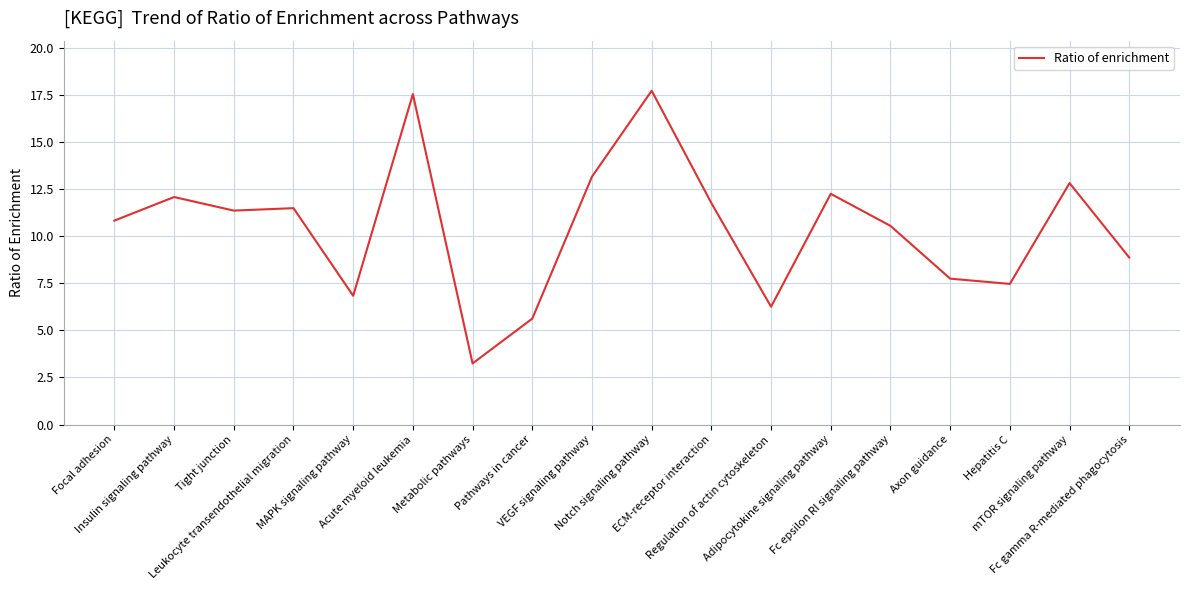

What is the minimum value shown in the chart?

3.2